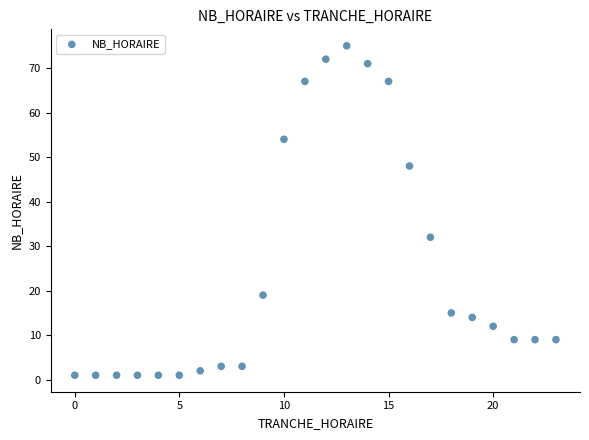

What is the range of X values (max minus min)?

23